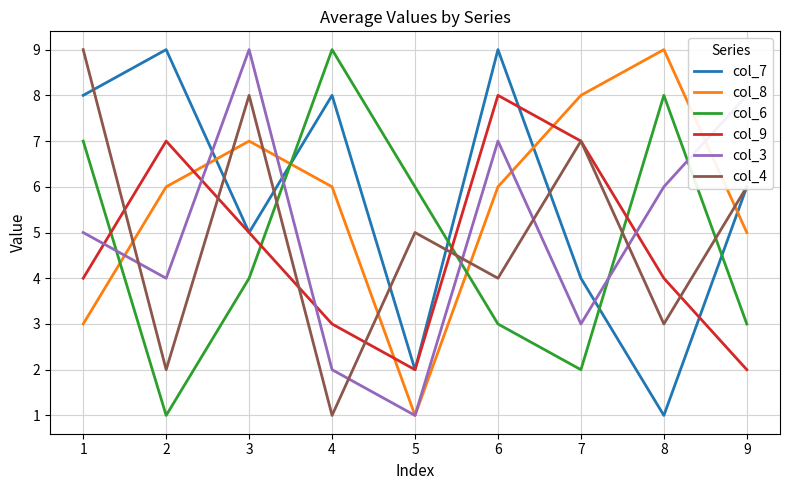

Where do col_8 and col_4 first cross each other?

1 and 2